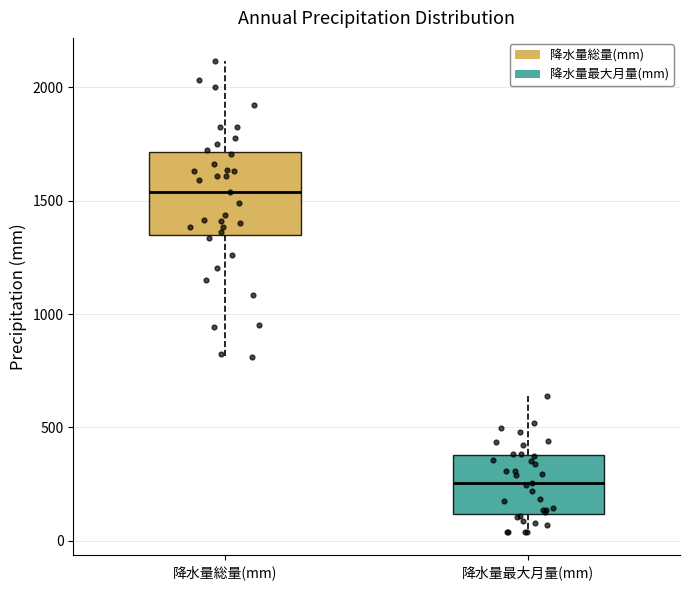

Reading left to right, read every box against the y-axis: the position of its median line, the range the box covers, and the ends of its whiskers. The values are not printed on the chart, so give them approximately, as read against the axis.

降水量総量(mm): median 1550, box 1350 to 1700, whiskers 800 to 2100
降水量最大月量(mm): median 250, box 100 to 400, whiskers 50 to 650